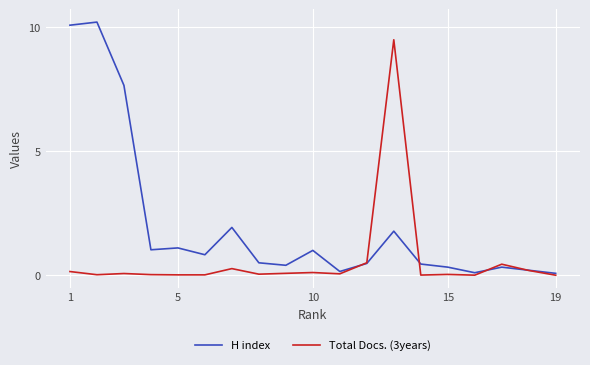

Which series has the widest spread of values?

H index